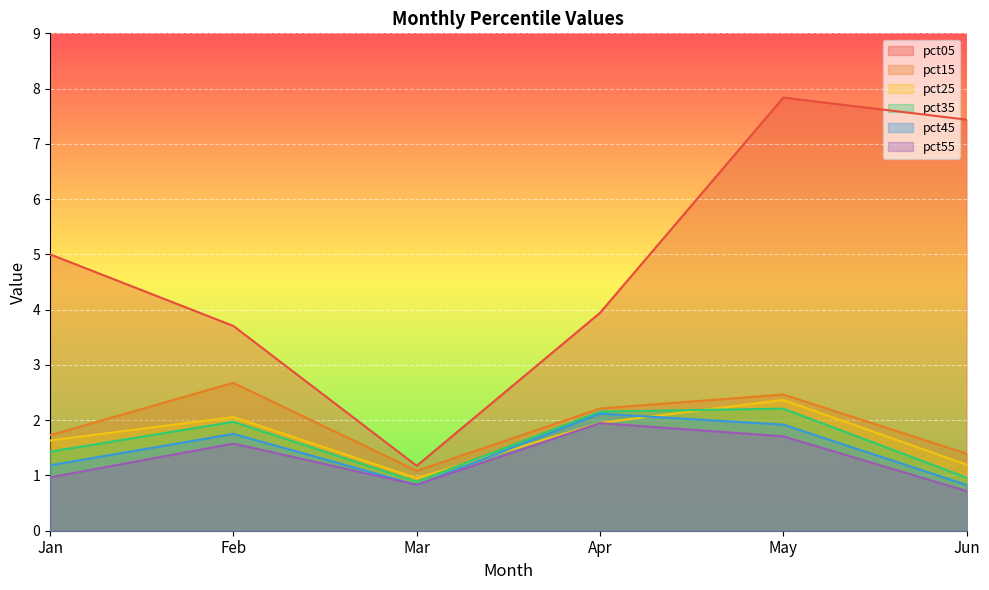

What is the value of the pct15 point at the 4th from the left?

2.2